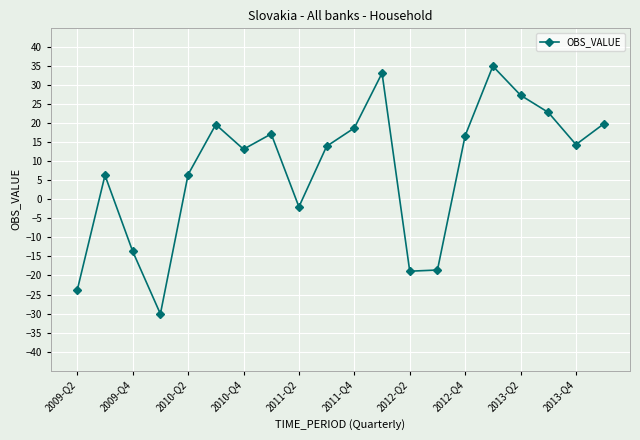

Is this an area chart (filled region under the line)?

No